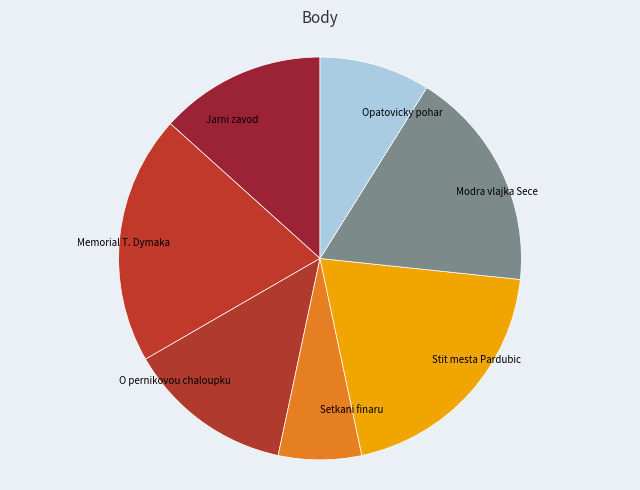

Combined, do Modra vlajka Sece and Opatovicky pohar account for over 50%?

No